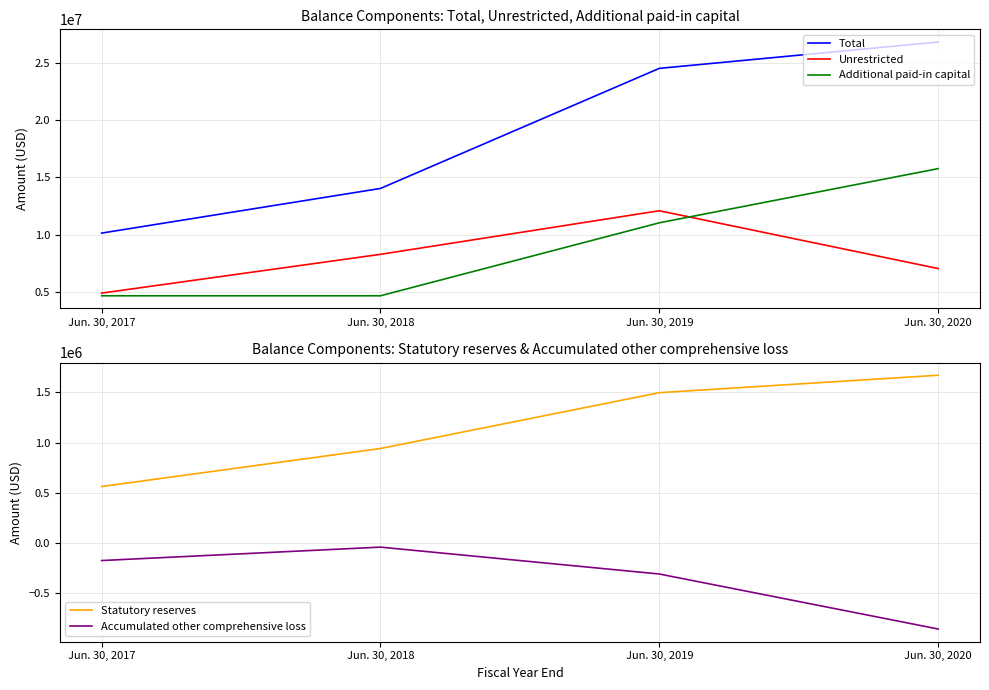

The value of Accumulated other comprehensive loss at Jun. 30, 2018 is -69745. True or false?

False